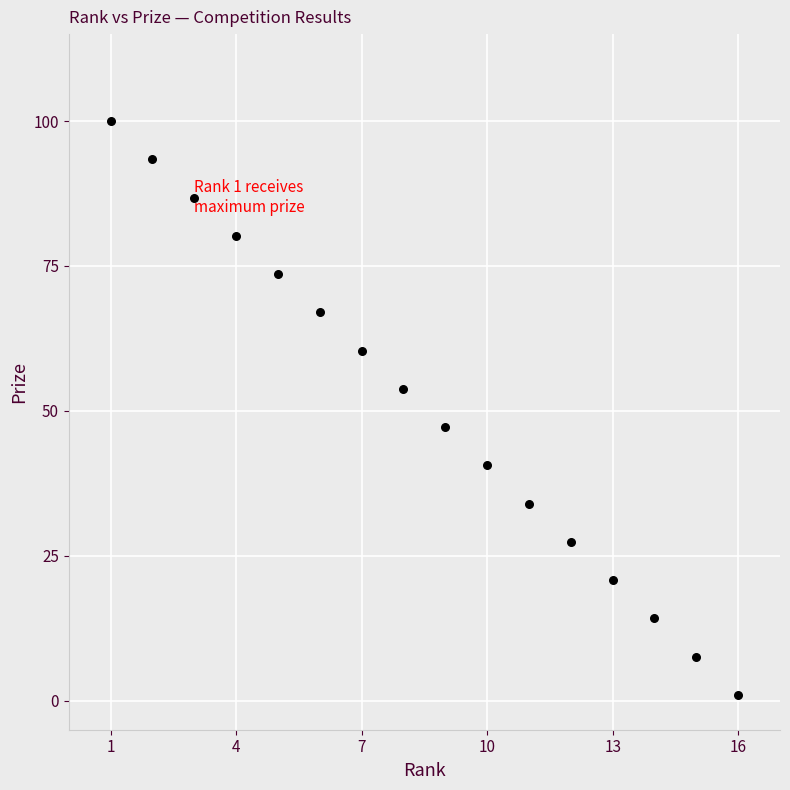

What is the range of X values (max minus min)?

15.0